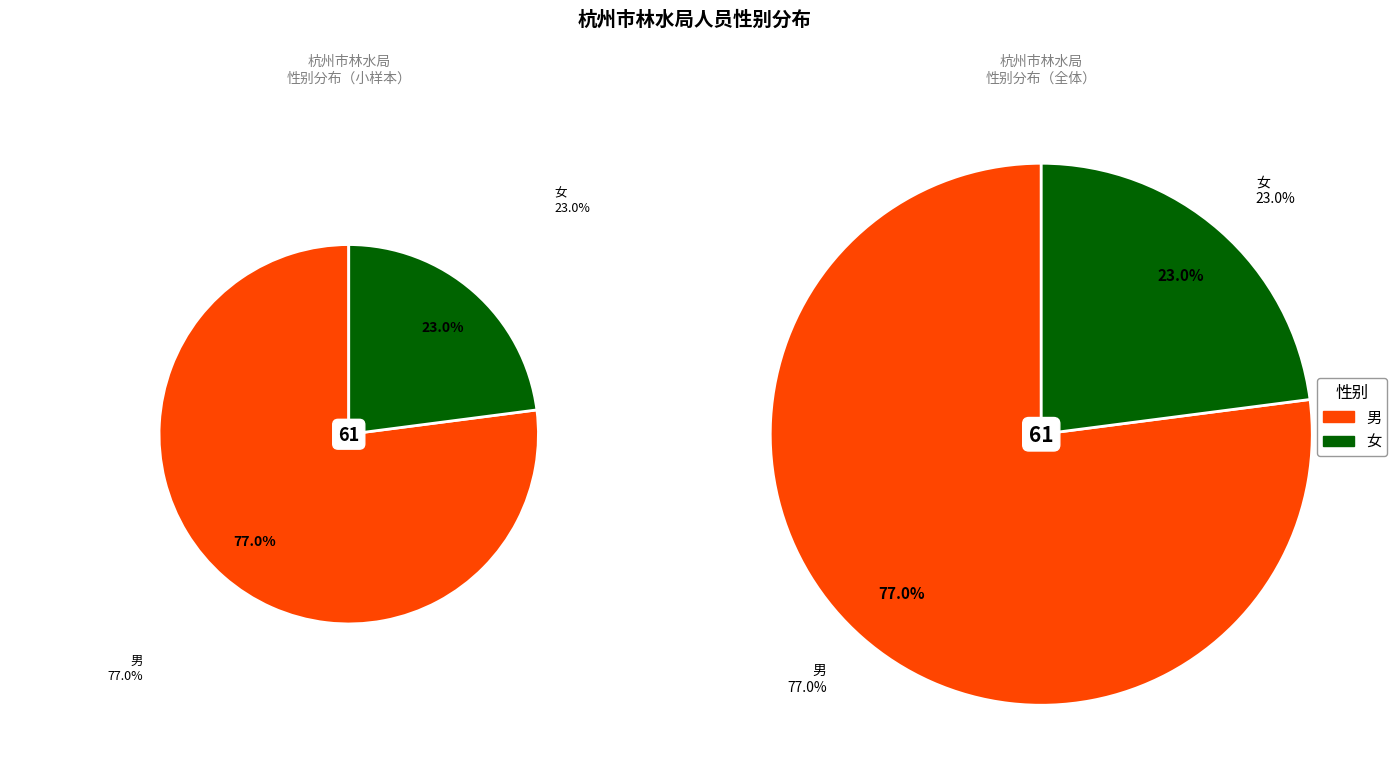

Which category has the smallest portion of the pie?

女